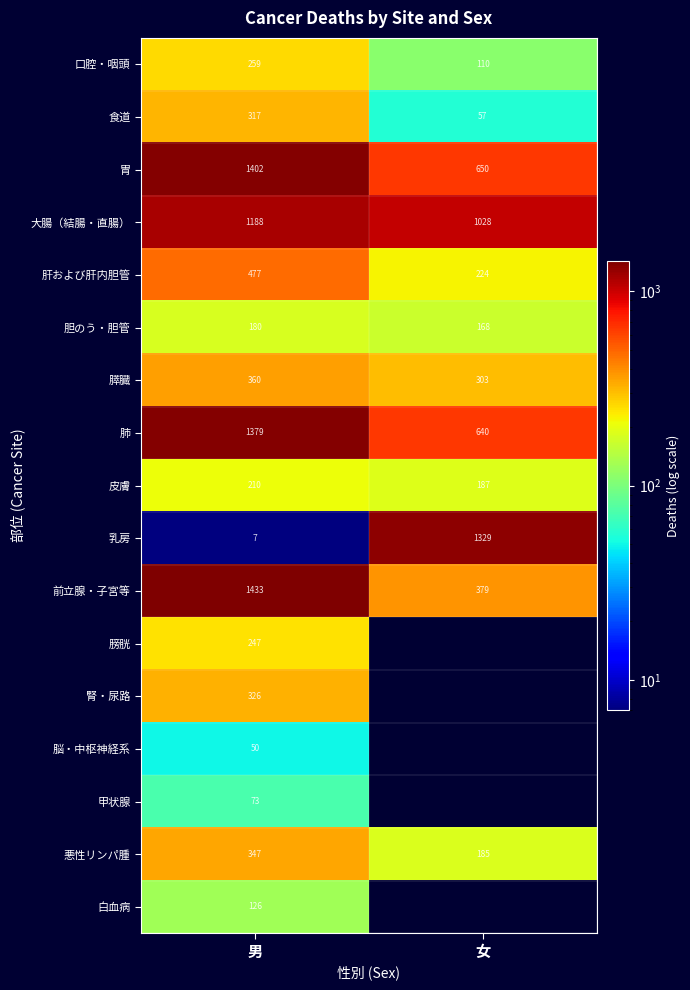

What is the sum of all 大腸（結腸・直腸） values?

2216